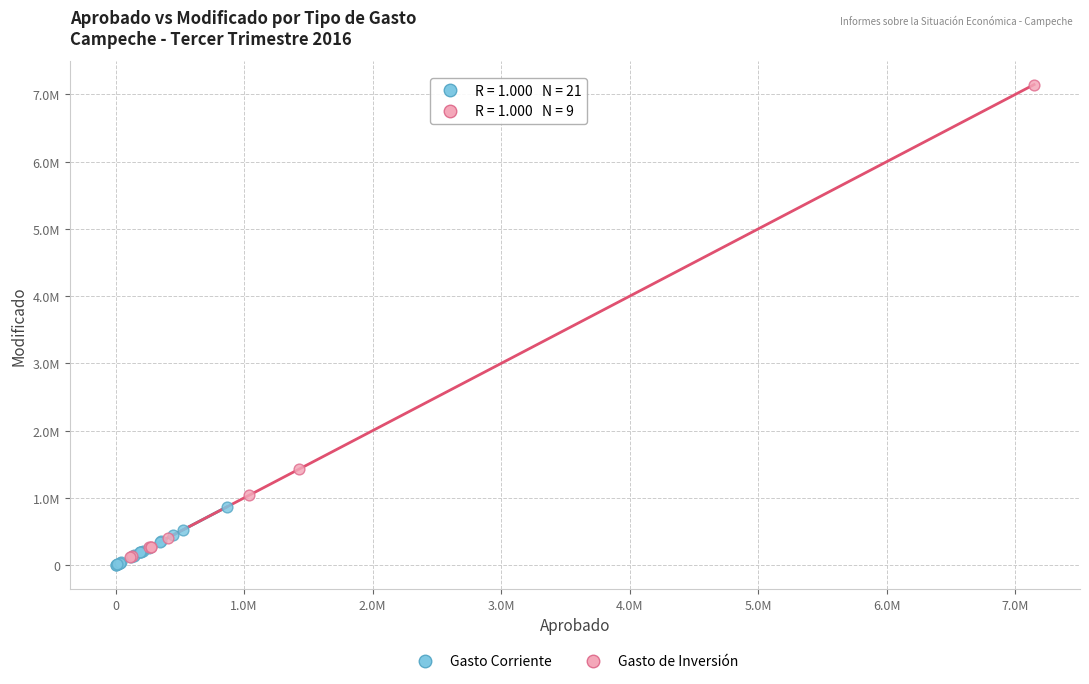

What are all the series names shown in the legend?

Gasto Corriente, Gasto de Inversión